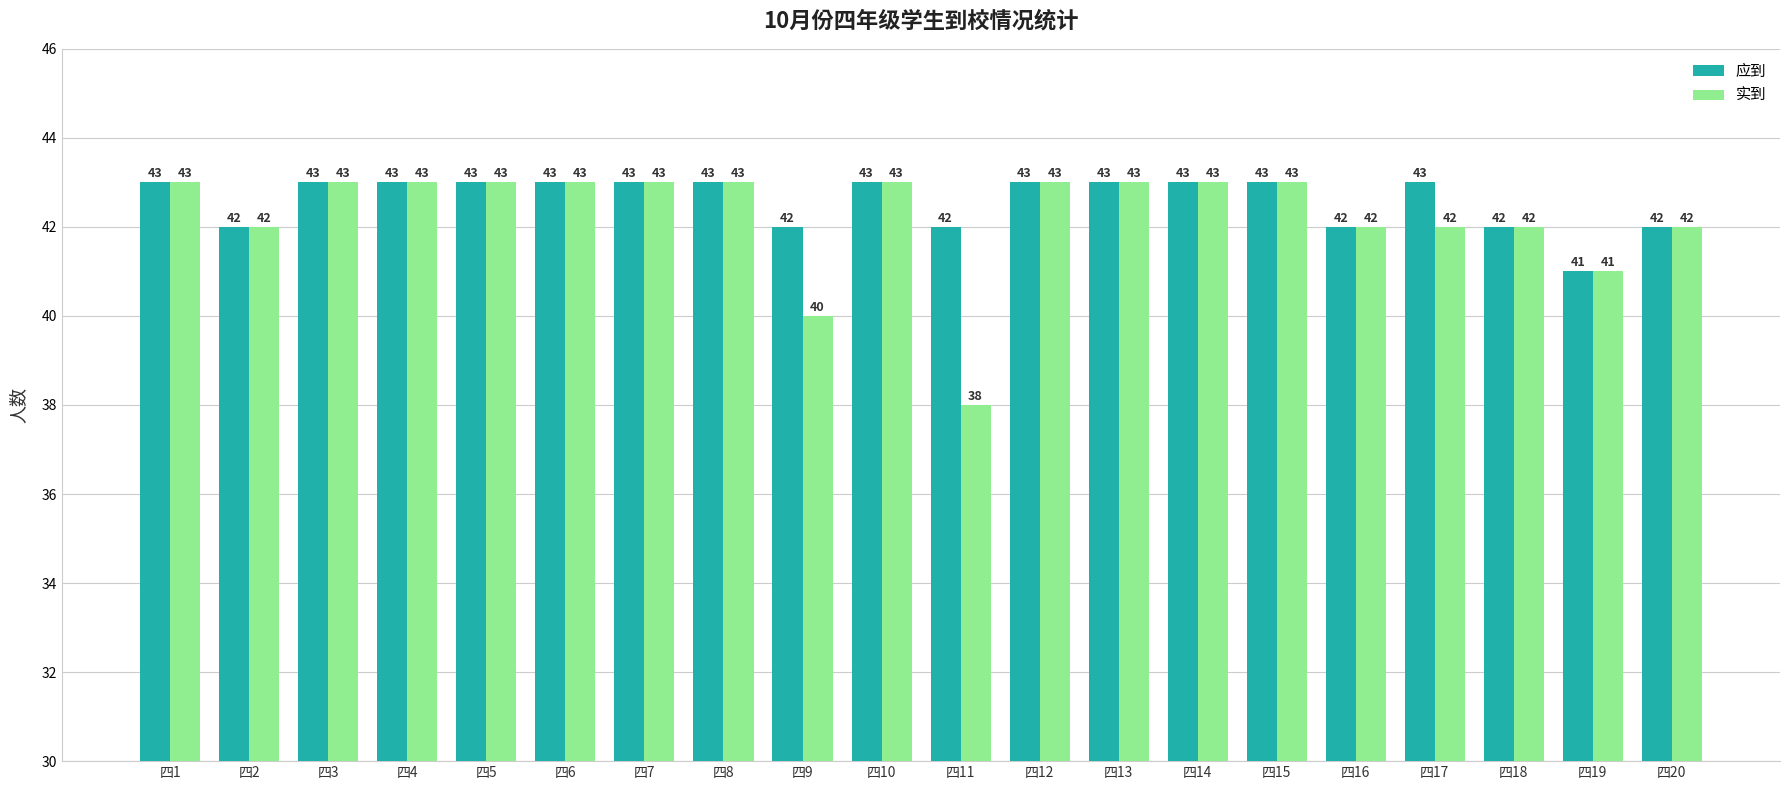

Reading right to left, transcribe all the data shown in this chart.

应到: 四20=42	四19=41	四18=42	四17=43	四16=42	四15=43	四14=43	四13=43	四12=43	四11=42	四10=43	四9=42	四8=43	四7=43	四6=43	四5=43	四4=43	四3=43	四2=42	四1=43
实到: 四20=42	四19=41	四18=42	四17=42	四16=42	四15=43	四14=43	四13=43	四12=43	四11=38	四10=43	四9=40	四8=43	四7=43	四6=43	四5=43	四4=43	四3=43	四2=42	四1=43